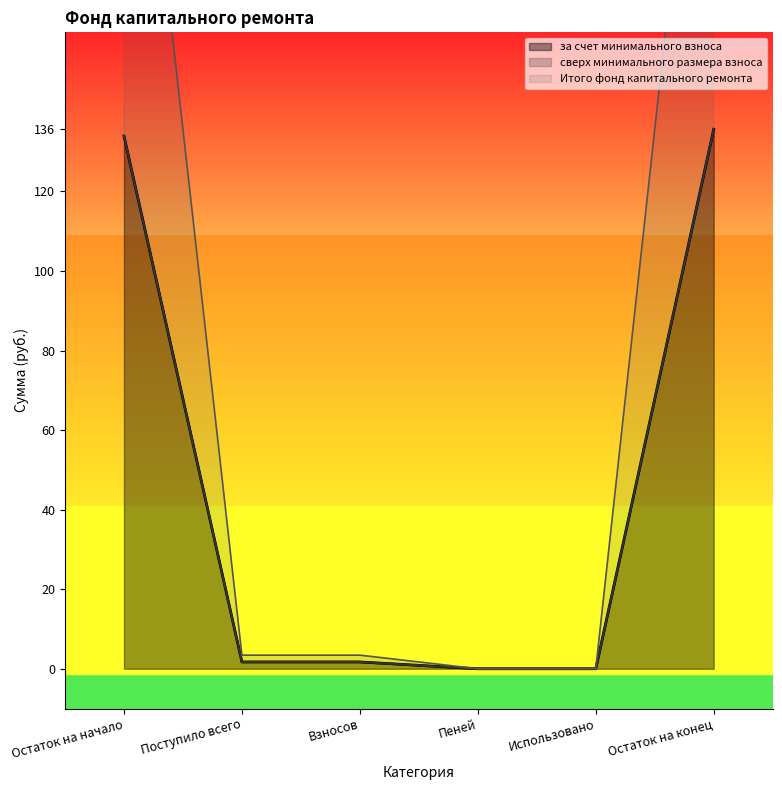

Is it true that Итого фонд капитального ремонта equals 133.9 at Остаток на начало?

True